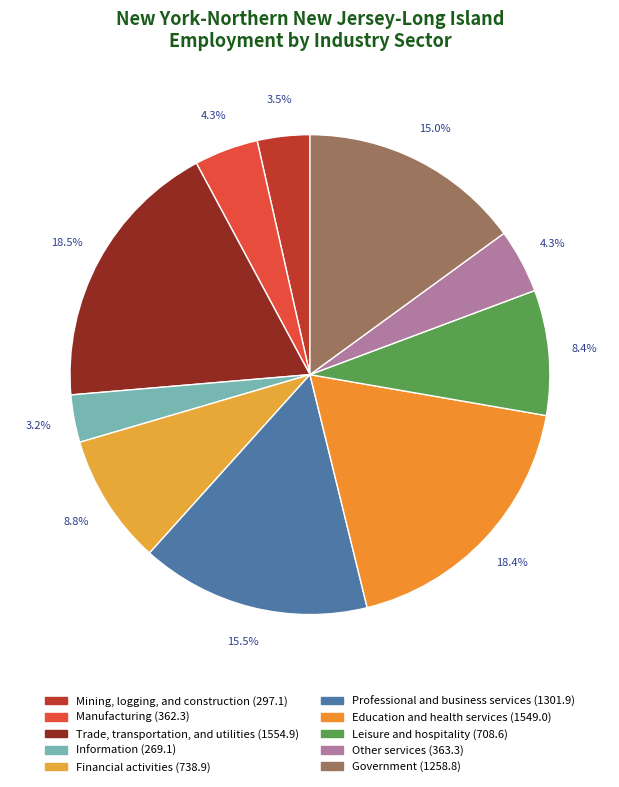

What percentage is NOT represented by Trade, transportation, and utilities?

81.5%